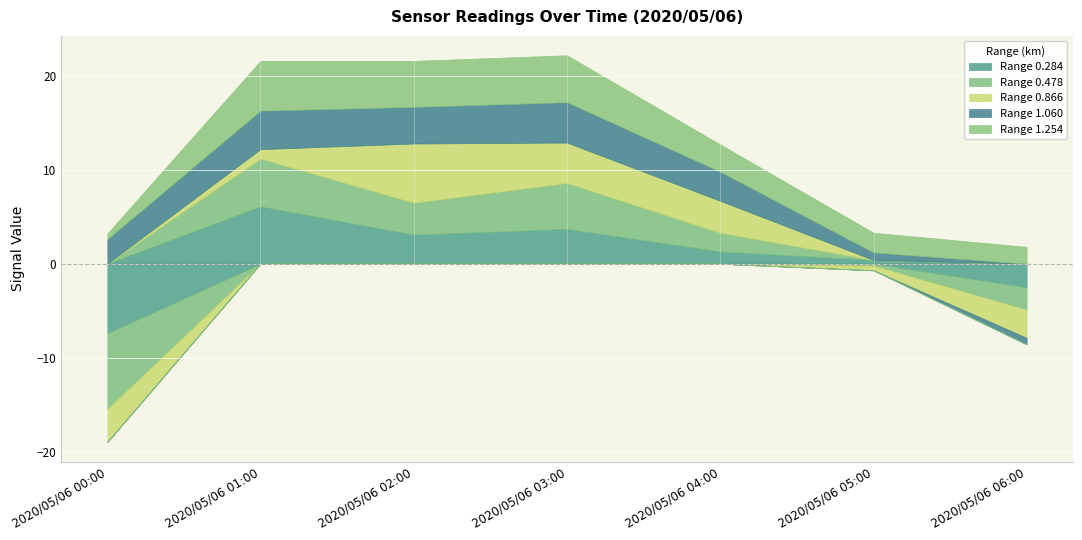

What is the difference between the highest and lowest values at 2020/05/06 06:00?

4.8